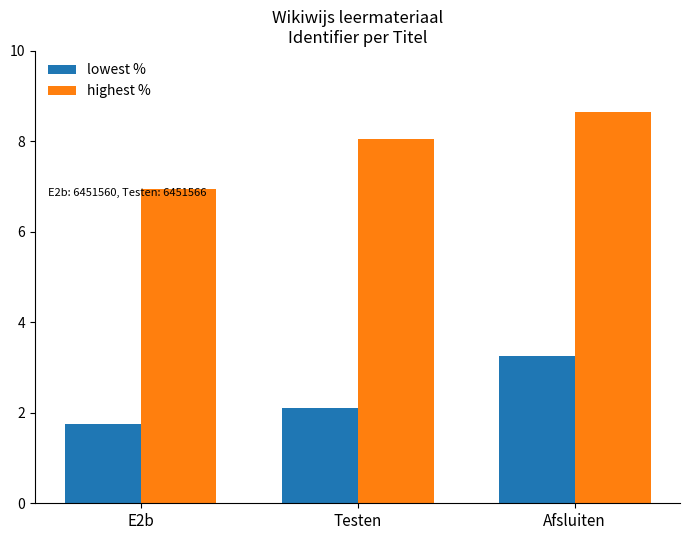

The value of highest % at Afsluiten is 8.7. True or false?

True